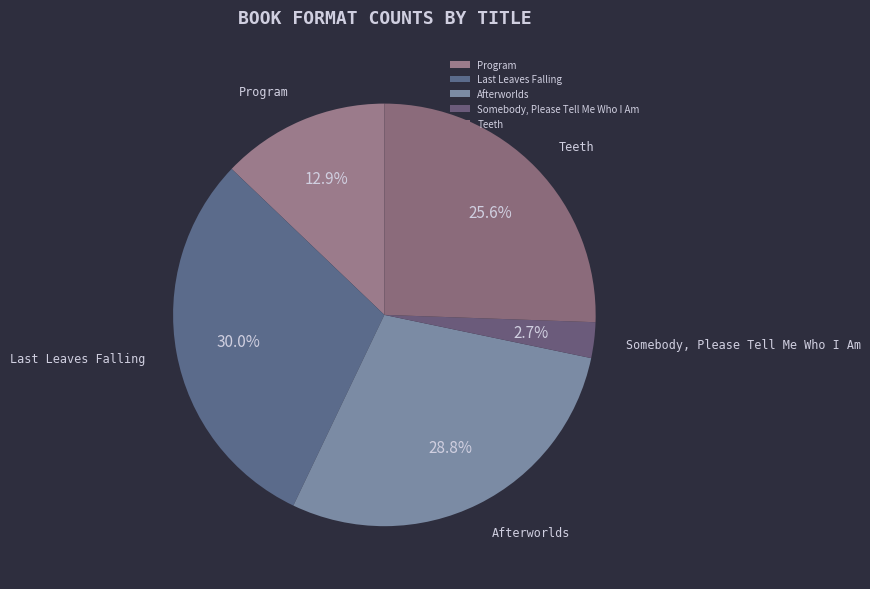

To the nearest percent, what is the combined percentage of Afterworlds and Program?

42%